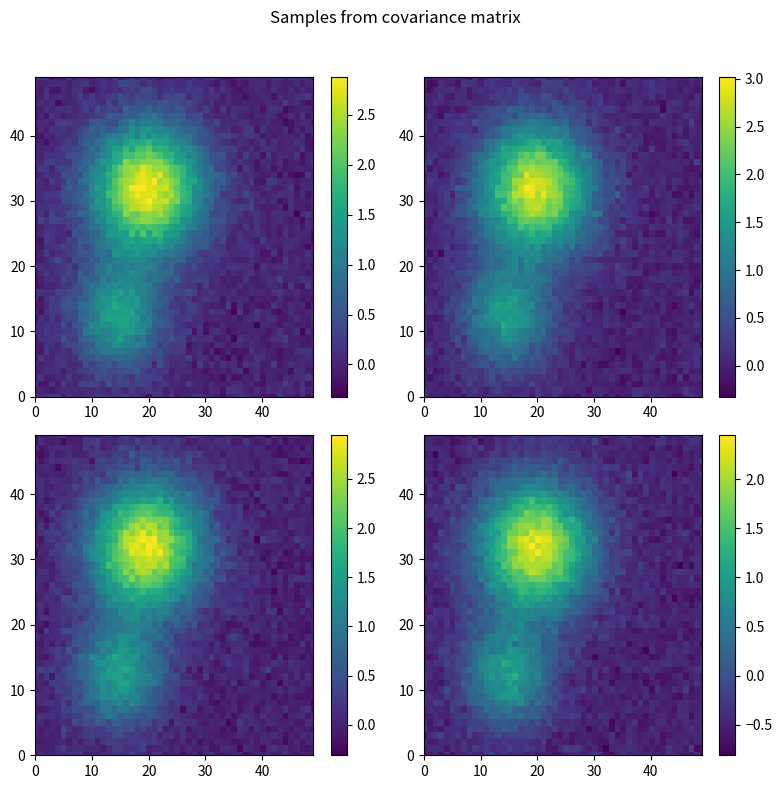

At how many categories does at least one series exceed 0?

4